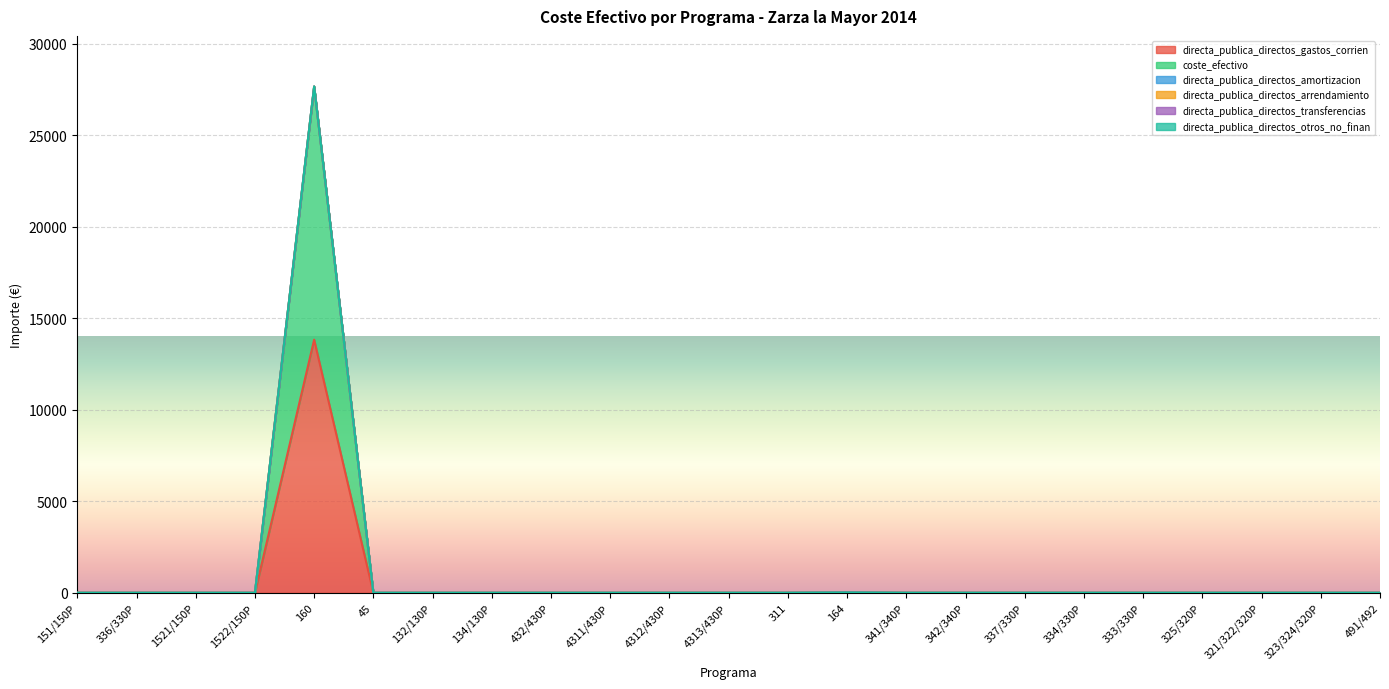

True or false: directa_publica_directos_gastos_corrien and coste_efectivo intersect in this chart.

False